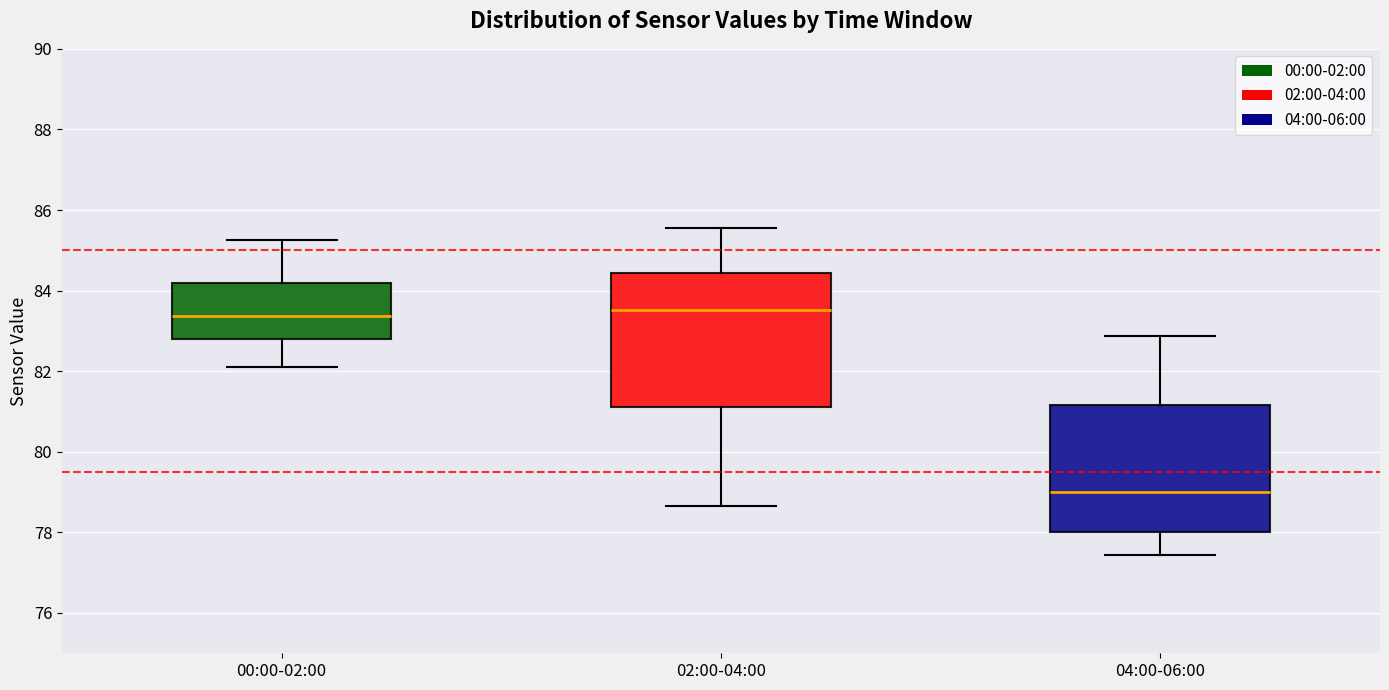

Reading left to right, read every box against the y-axis: the position of its median line, the range the box covers, and the ends of its whiskers. The values are not printed on the chart, so give them approximately, as read against the axis.

00:00-02:00: median 83.4, box 82.8 to 84.2, whiskers 82.2 to 85.2
02:00-04:00: median 83.6, box 81.2 to 84.4, whiskers 78.6 to 85.6
04:00-06:00: median 79.0, box 78.0 to 81.2, whiskers 77.4 to 82.8